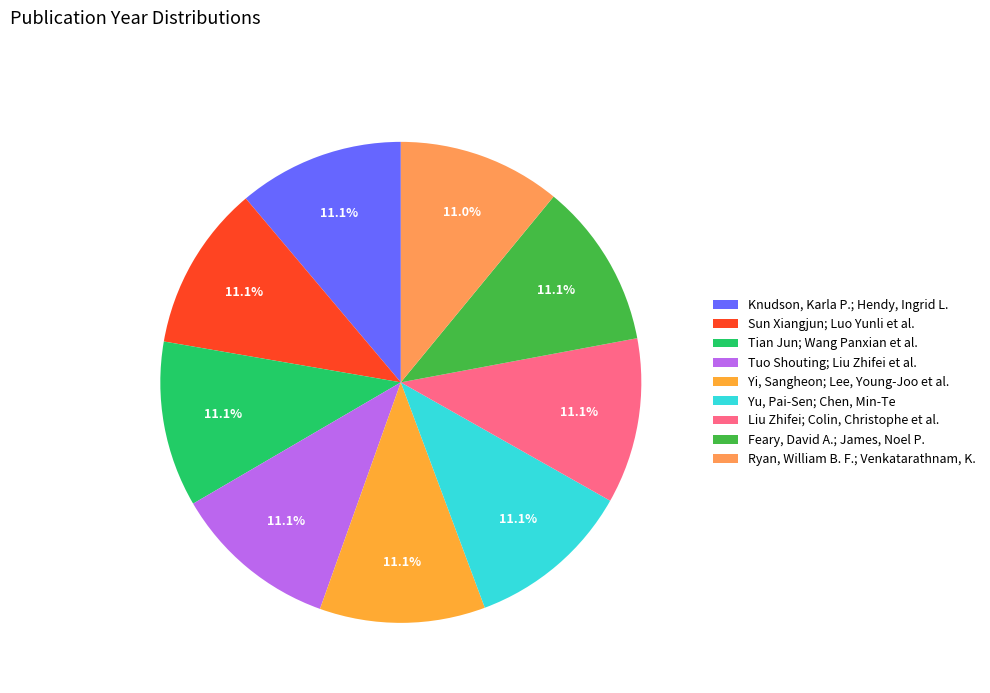

The Ryan, William B. F.; Venkatarathnam, K. slice represents 11% of the pie. True or false?

True